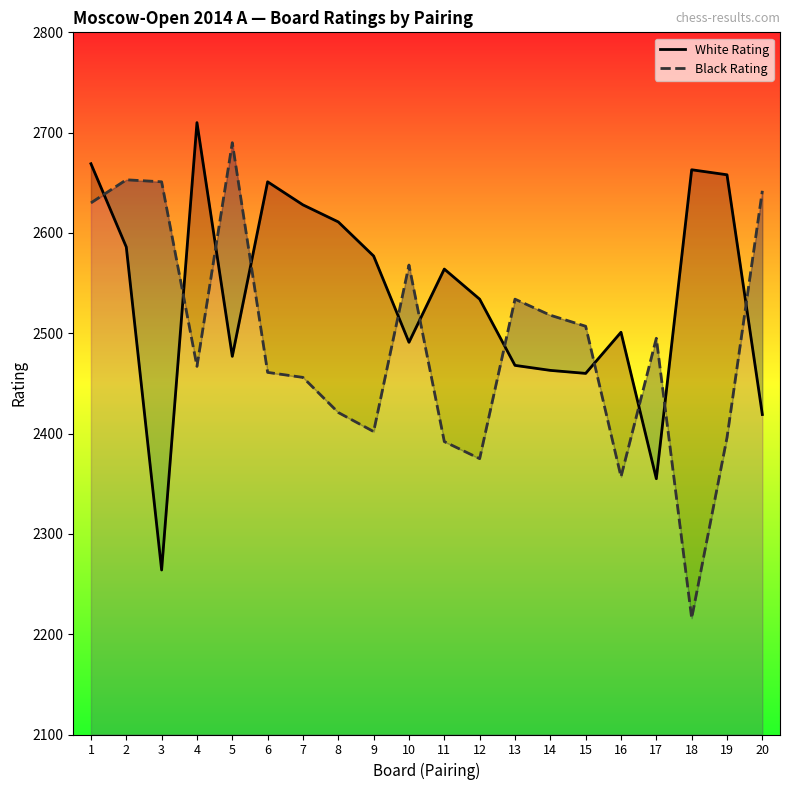

Reading right to left, transcribe all the data shown in this chart.

White Rating: 20=2419	19=2658	18=2663	17=2355	16=2501	15=2460	14=2463	13=2468	12=2534	11=2564	10=2491	9=2577	8=2611	7=2628	6=2651	5=2477	4=2710	3=2264	2=2586	1=2669
Black Rating: 20=2642	19=2396	18=2216	17=2495	16=2357	15=2507	14=2518	13=2534	12=2375	11=2392	10=2568	9=2402	8=2421	7=2456	6=2461	5=2690	4=2467	3=2651	2=2653	1=2630